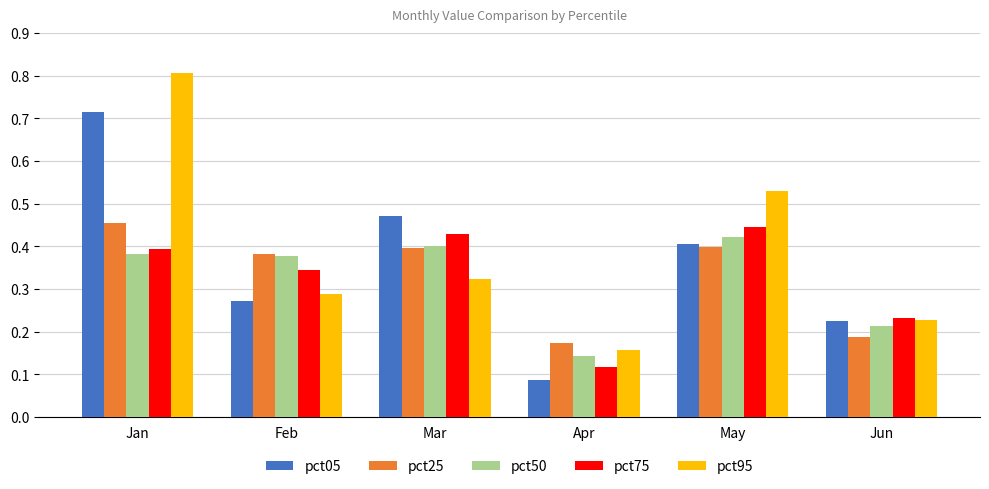

Are the bars grouped side by side (vs. stacked)?

Yes